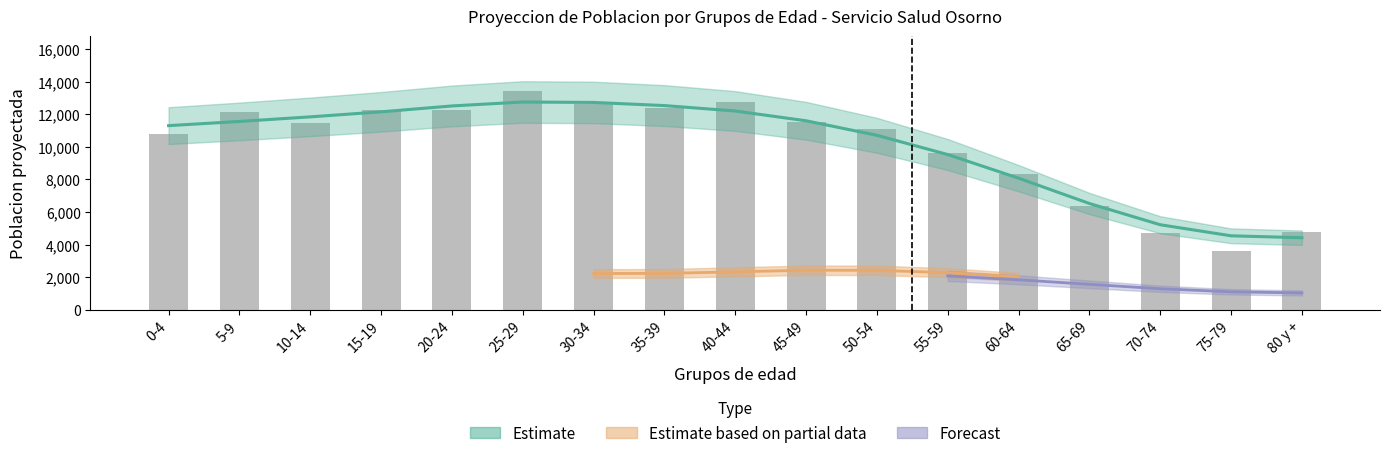

Are the bars horizontal?

No